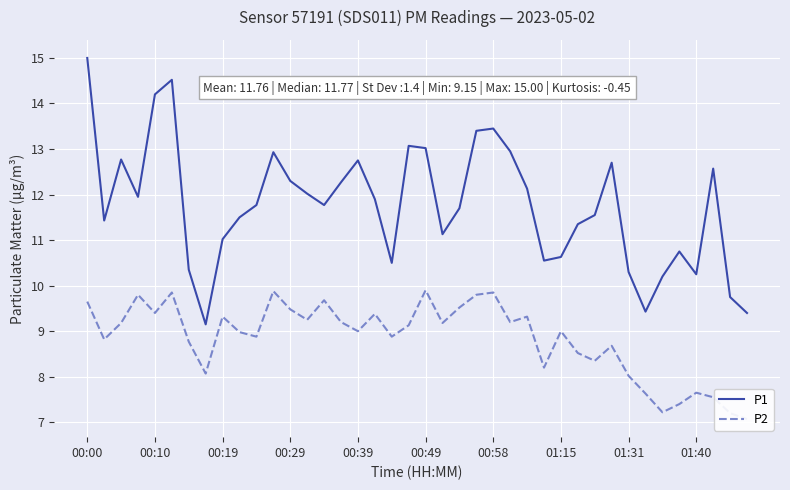

What is the maximum value for P1?

15.0